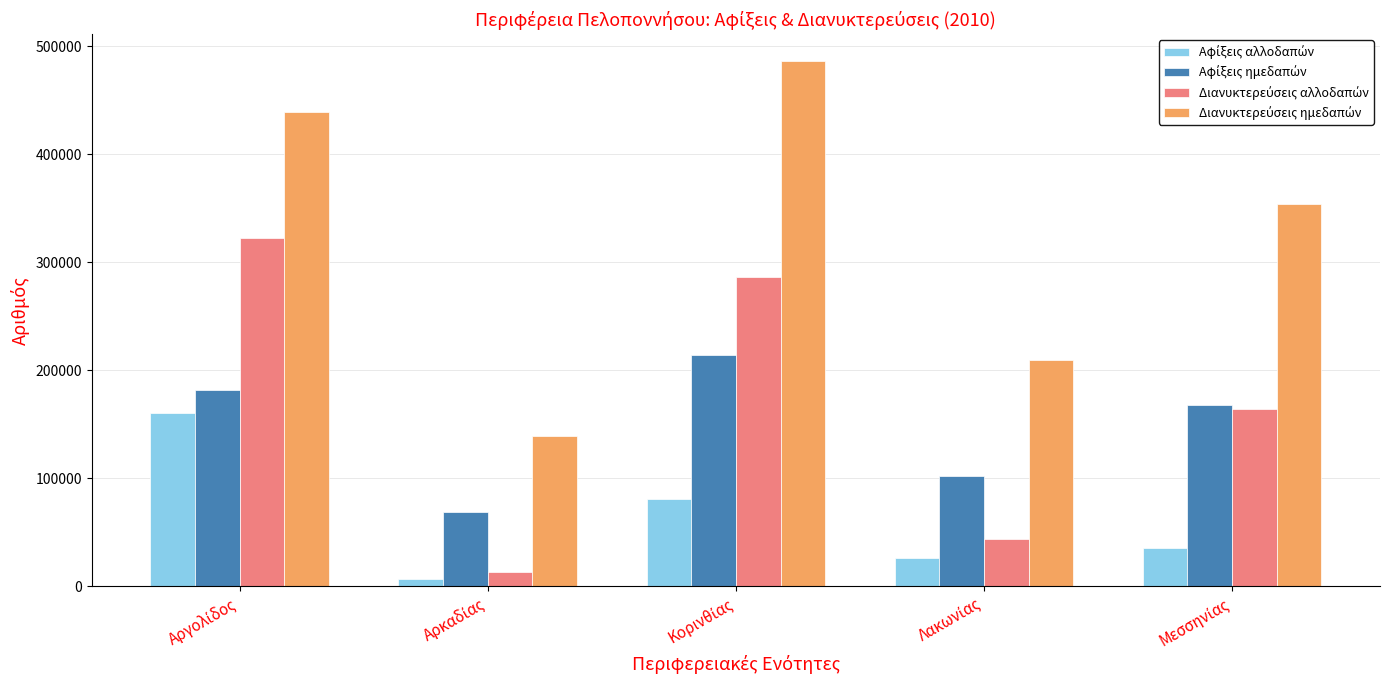

At how many categories does at least one series exceed 246305?

3